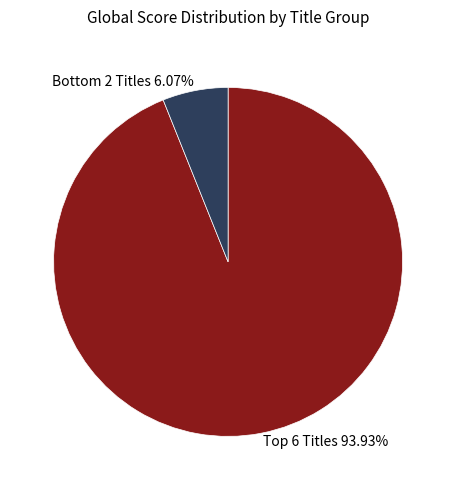

Rank the categories by value from lowest to highest.

Bottom 2 Titles 6.07%, Top 6 Titles 93.93%